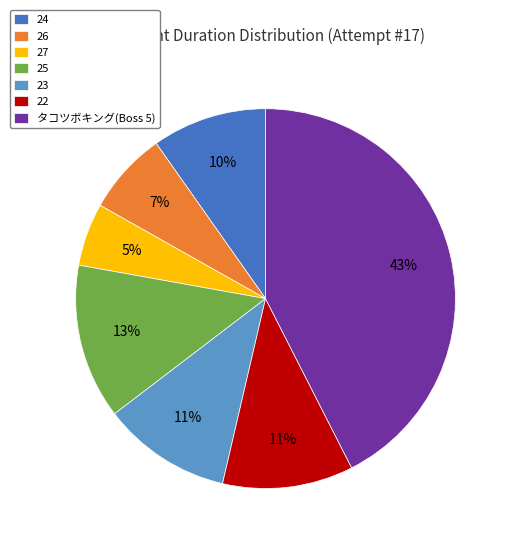

Between 23 and 24, which is larger?

23